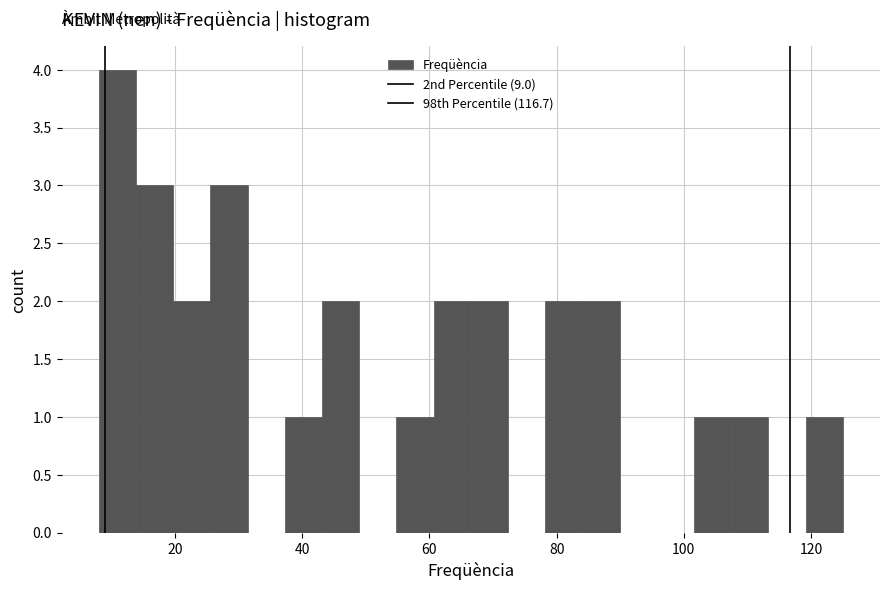

Around what value on the x-axis is the tallest bar? Give the approximate position of its centre, as read against the axis.

10